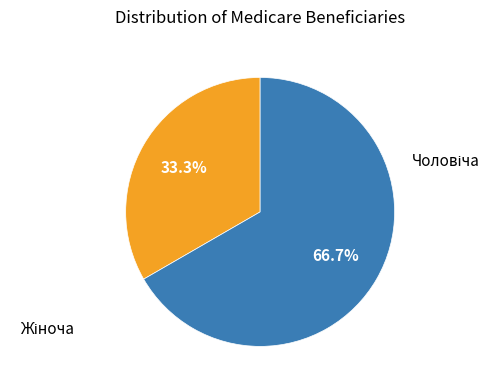

How many segments does this pie chart have?

2